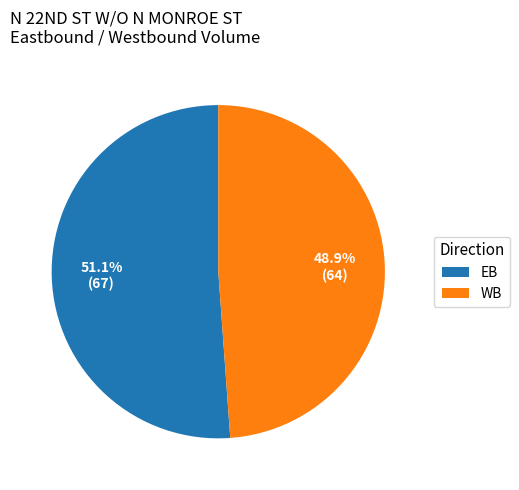

Which slice is the largest?

EB